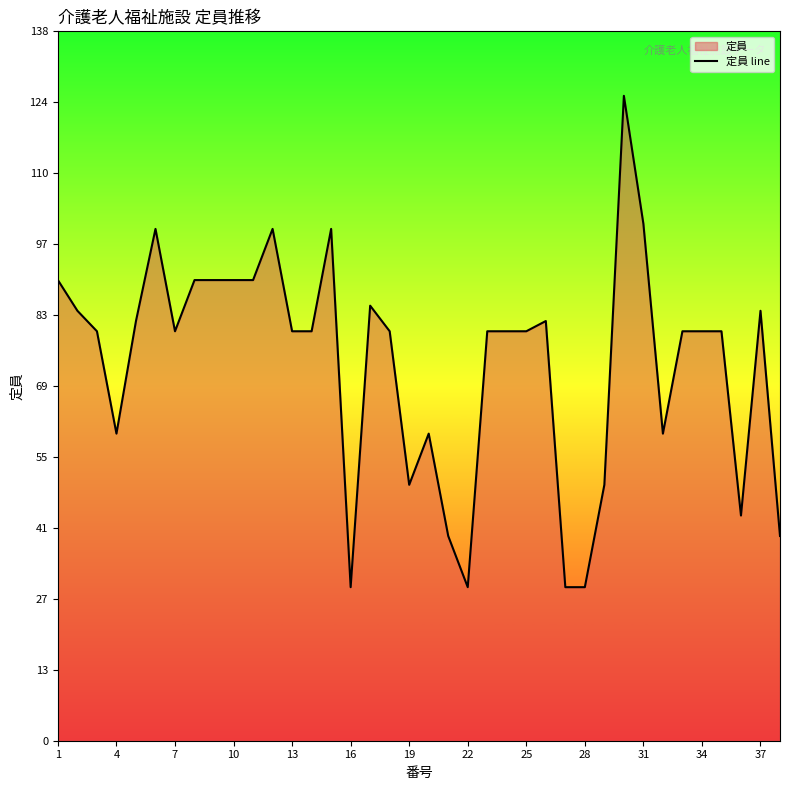

Does the chart have visible grid lines?

No